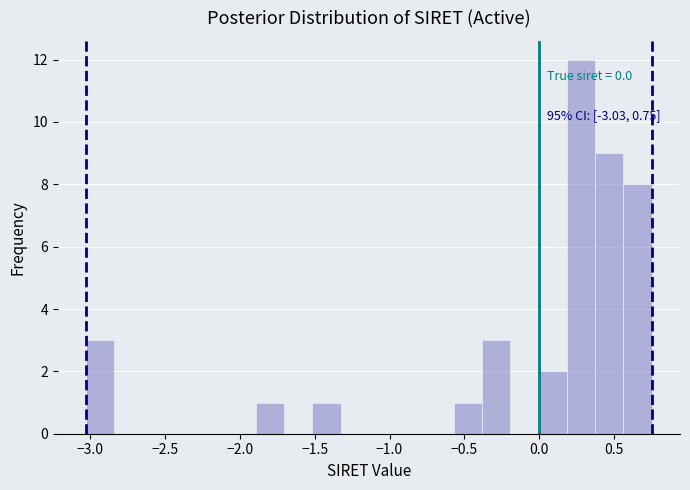

Around what value on the x-axis is the tallest bar? Give the approximate position of its centre, as read against the axis.

0.30